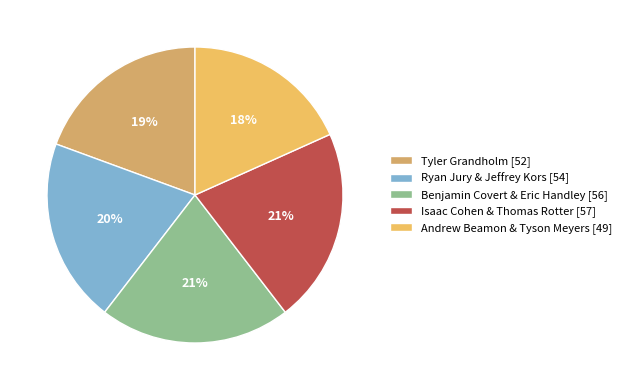

How many slices are in this pie chart?

5